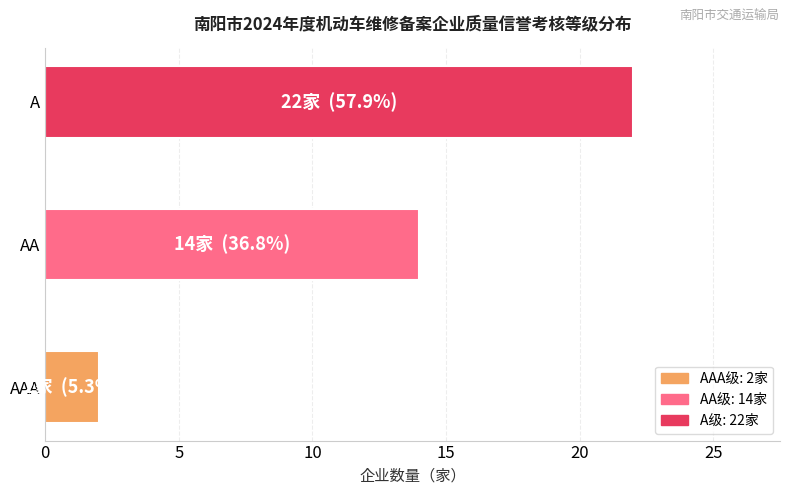

True or false: the data shows 15 at A.

False